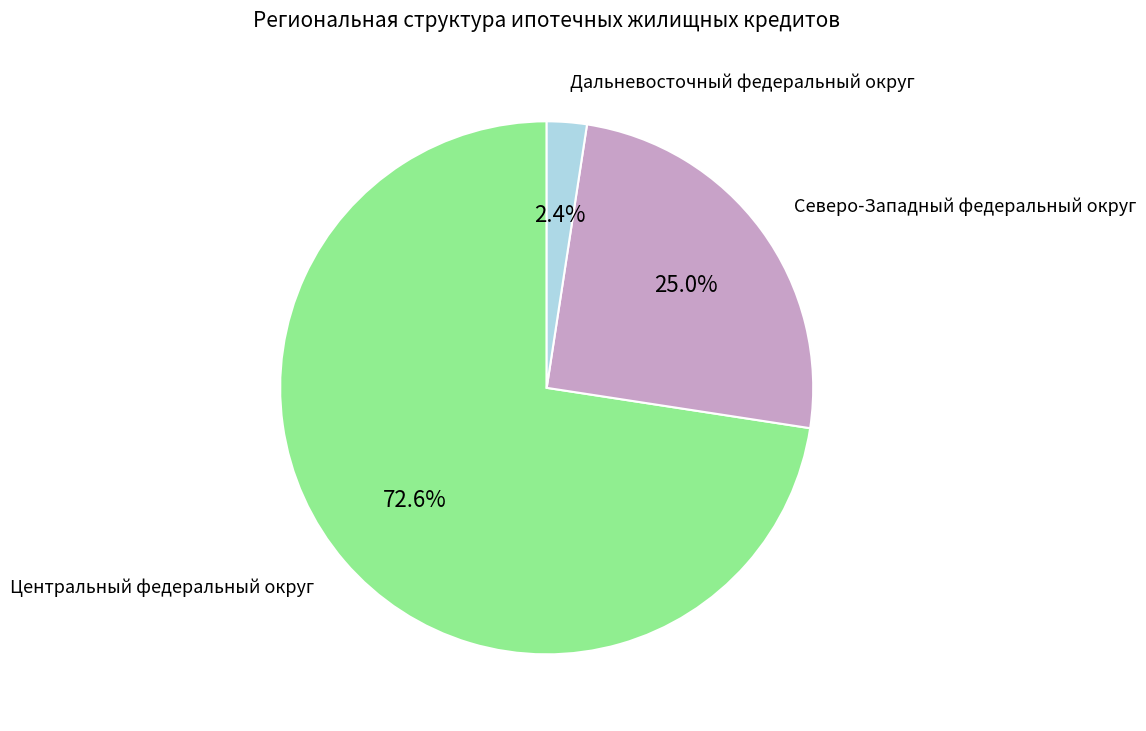

Is there any slice that represents more than half of the pie?

Yes